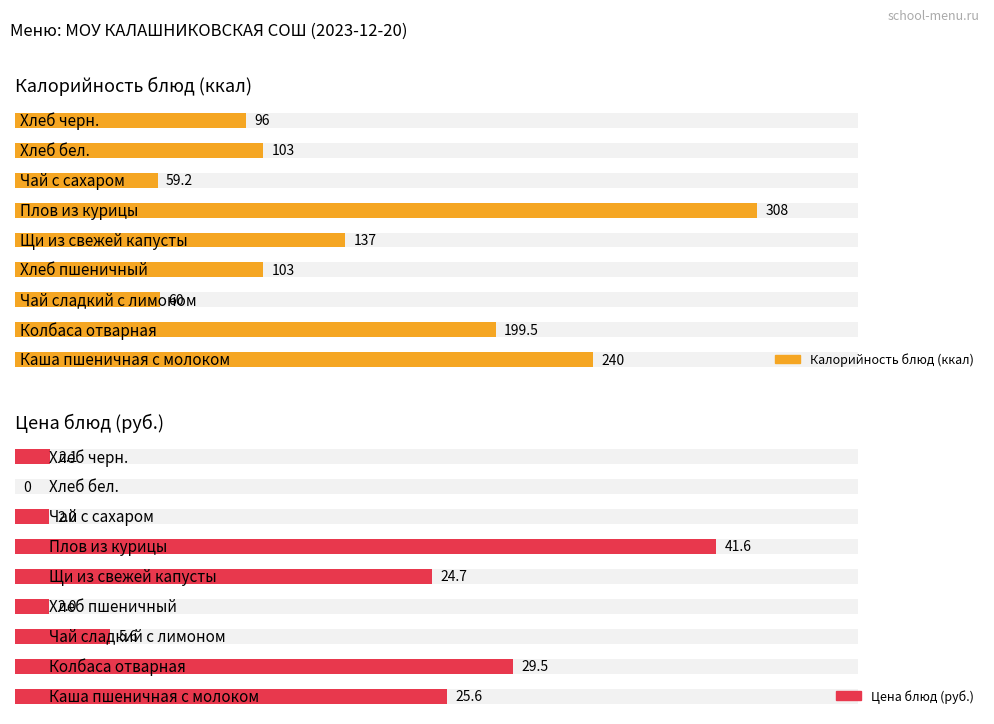

List the series in order of their overall mean, lowest first.

Цена, Калорийность